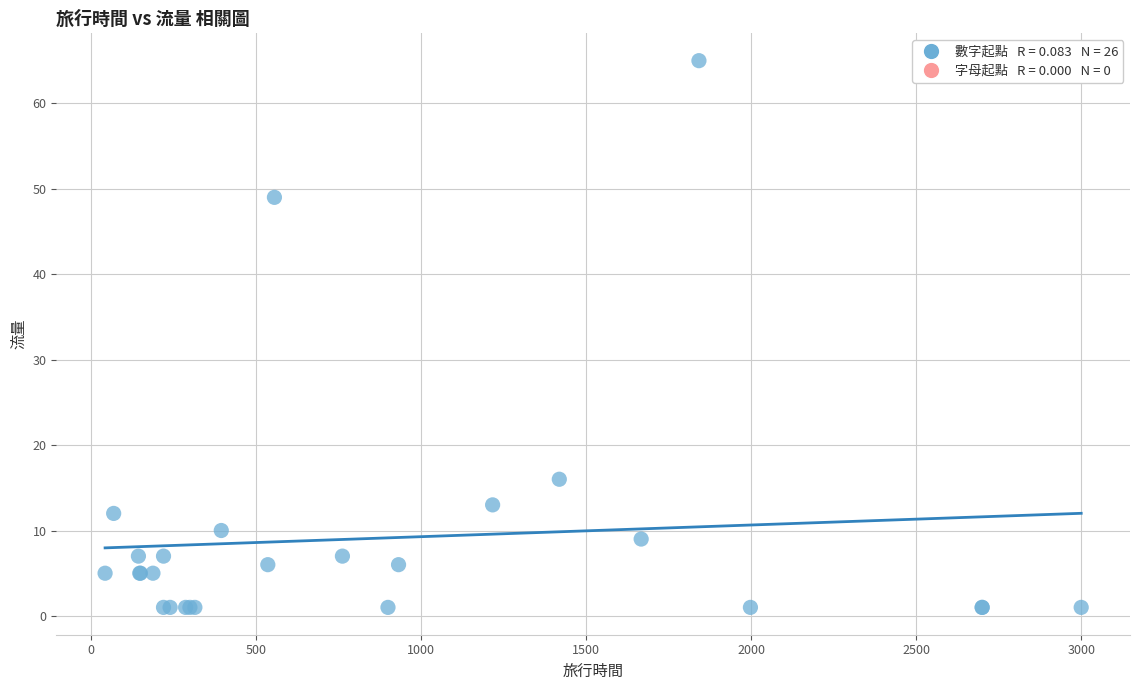

What Y value in the scatter plot is closest to 33?

49